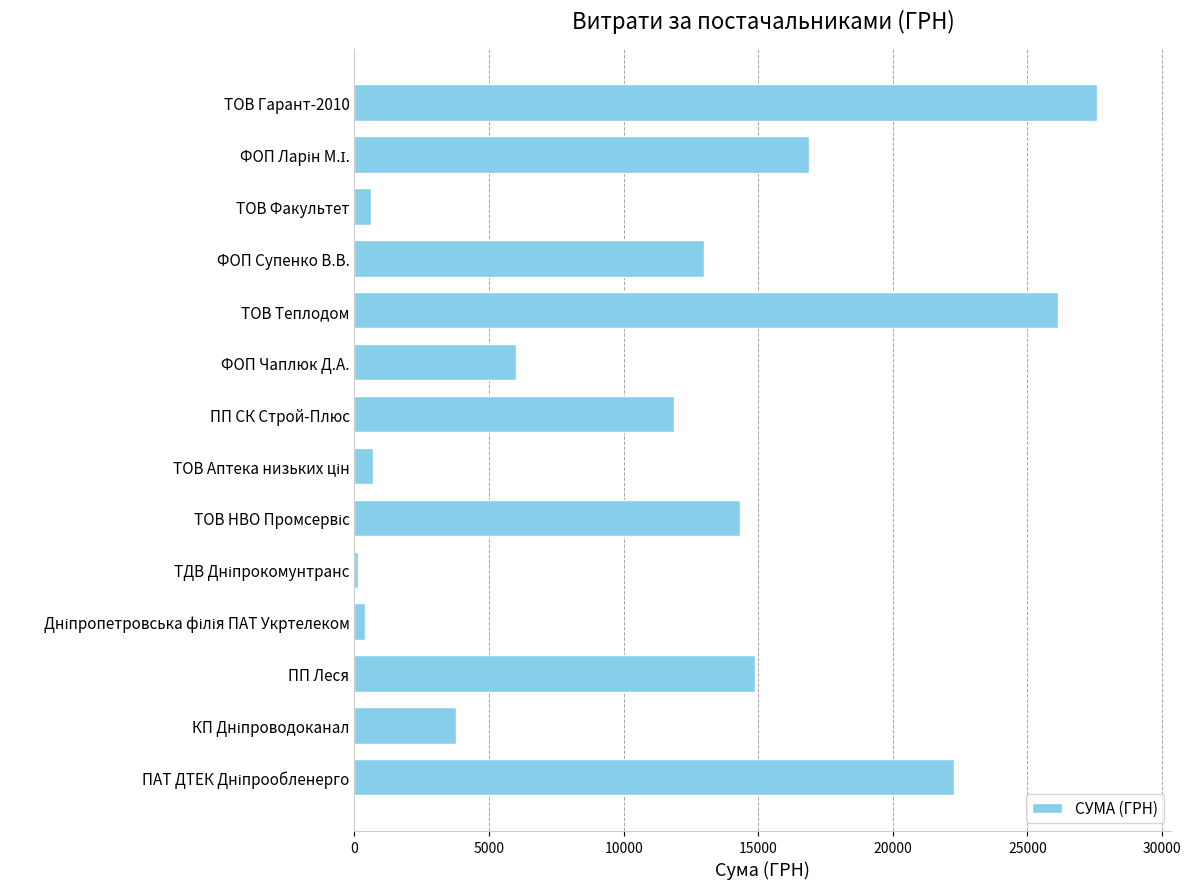

What is the ratio of the value at ТОВ Теплодом to the value at ФОП Супенко В.В.?

2.0